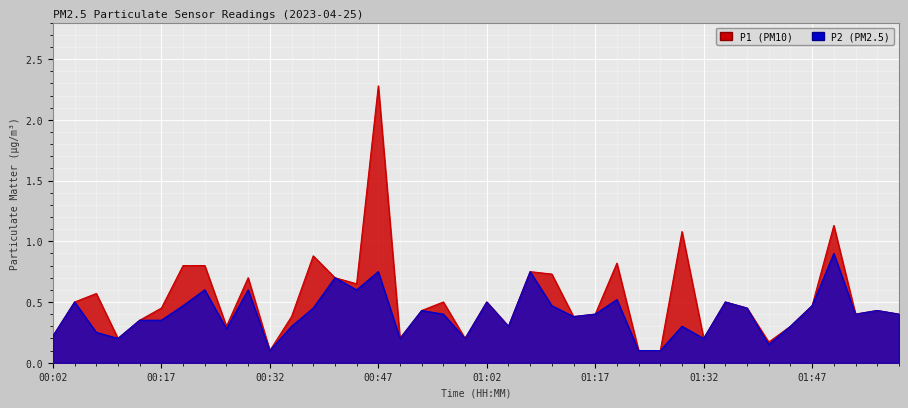

What is the value of the P2 point at the 7th from the left?

0.5